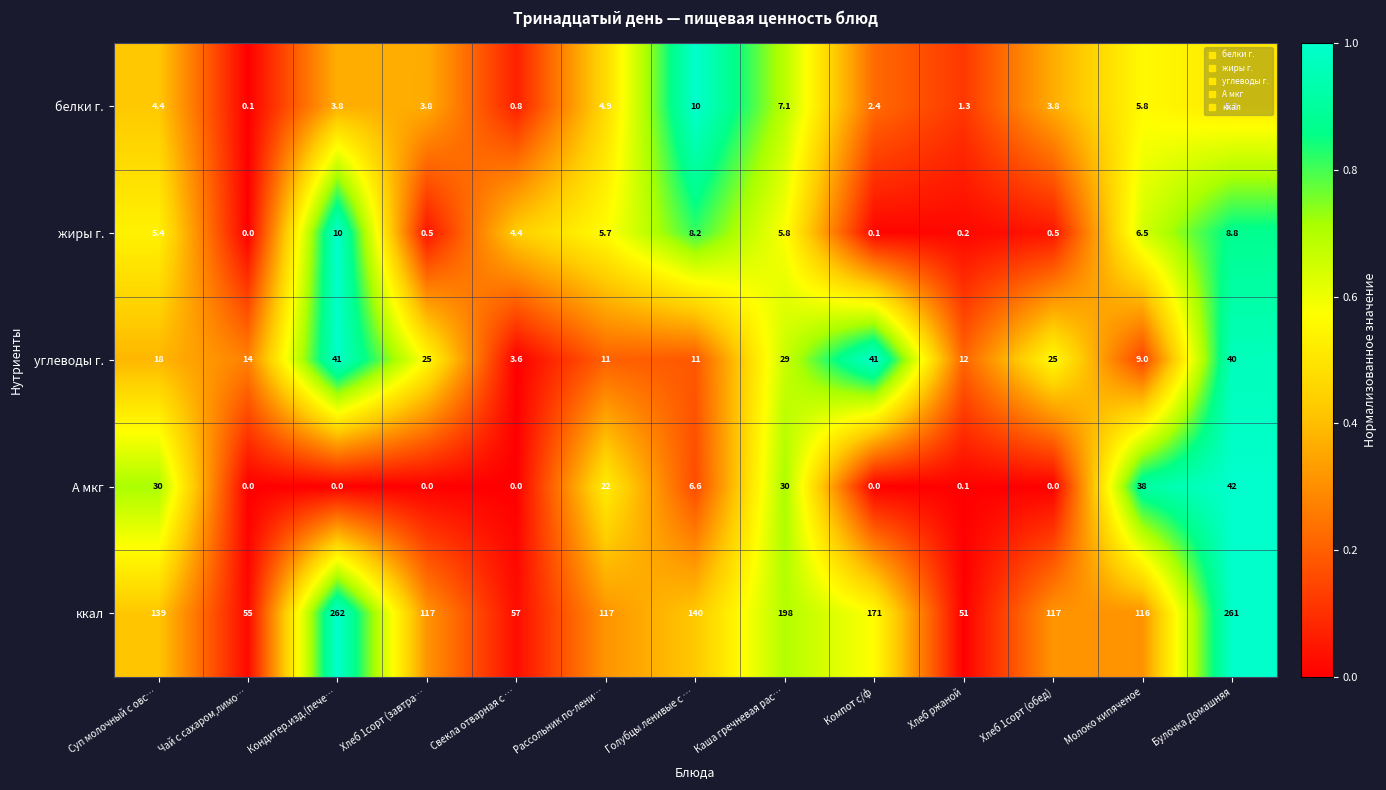

What is the total value across all series at Кондитер.изд.(пече…?

316.8